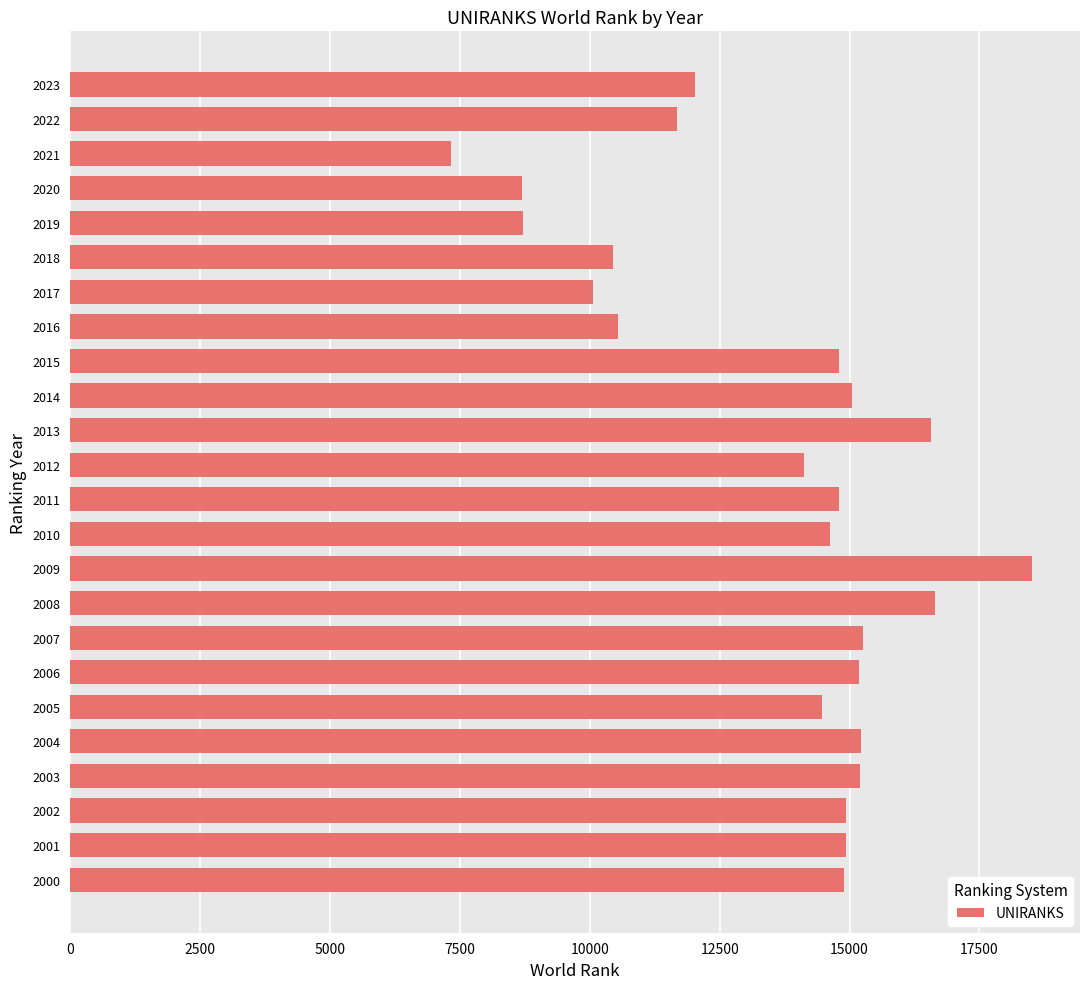

What is the difference between the maximum and minimum values?

11183